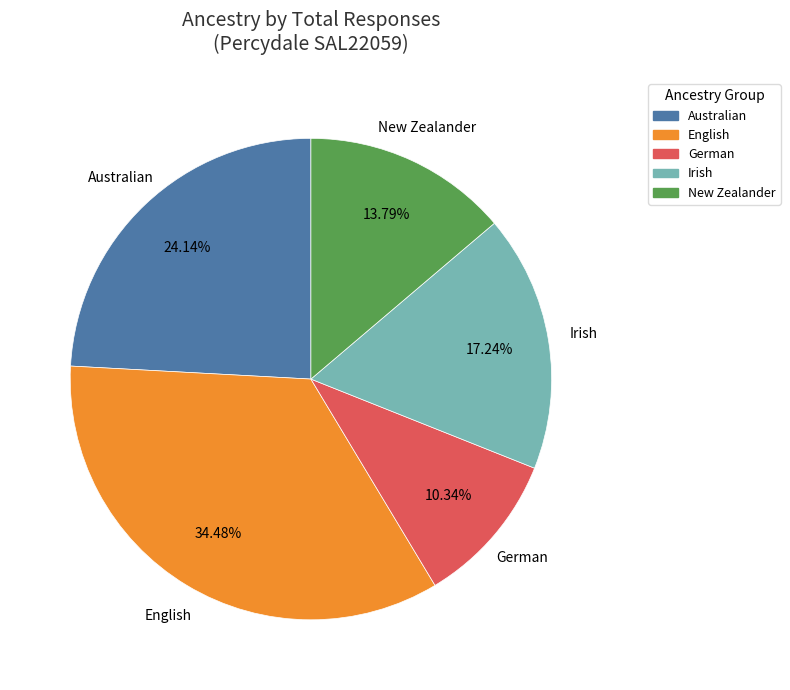

Which has a higher value, English or German?

English